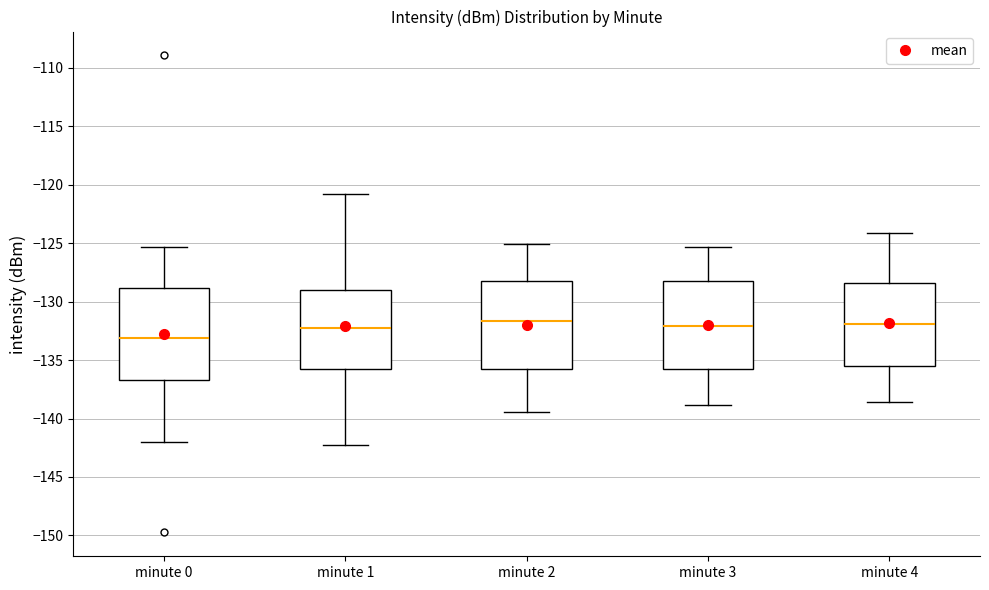

Reading left to right, read every box against the y-axis: the position of its median line, the range the box covers, and the ends of its whiskers. The values are not printed on the chart, so give them approximately, as read against the axis.

minute 0: median -133.0, box -136.5 to -129.0, whiskers -142.0 to -125.5
minute 1: median -132.0, box -135.5 to -129.0, whiskers -142.0 to -121.0
minute 2: median -131.5, box -135.5 to -128.5, whiskers -139.5 to -125.0
minute 3: median -132.0, box -135.5 to -128.5, whiskers -139.0 to -125.5
minute 4: median -132.0, box -135.5 to -128.5, whiskers -138.5 to -124.0